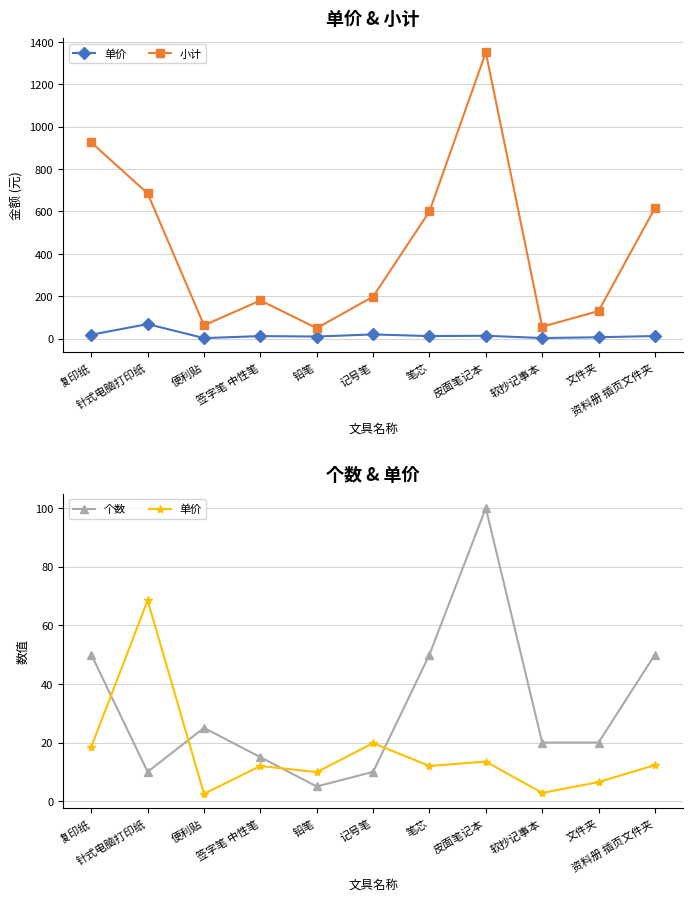

The value of 单价 at 笔芯 is 12.0. True or false?

True